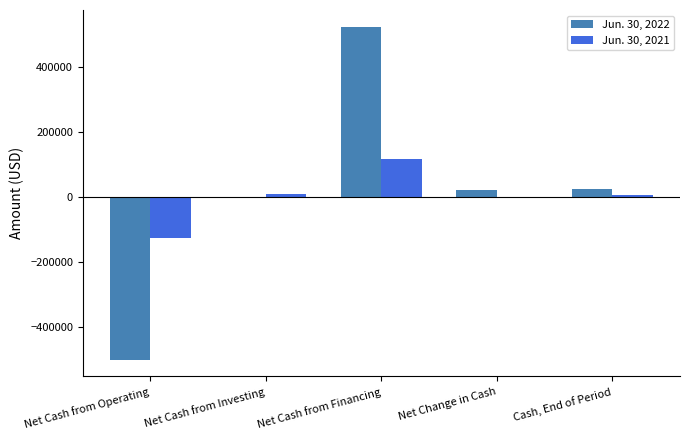

Which category has the highest value in the Jun. 30, 2021 series?

Net Cash from Financing